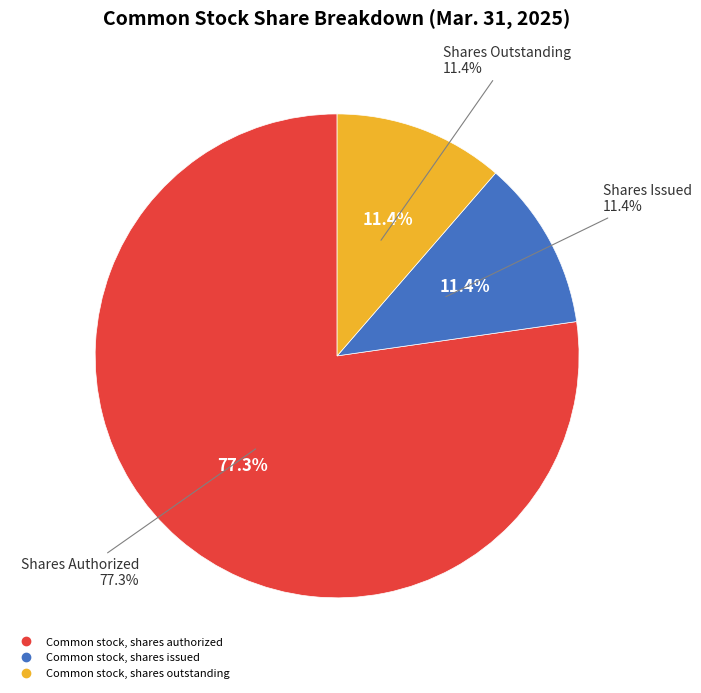

How many segments does this pie chart have?

3